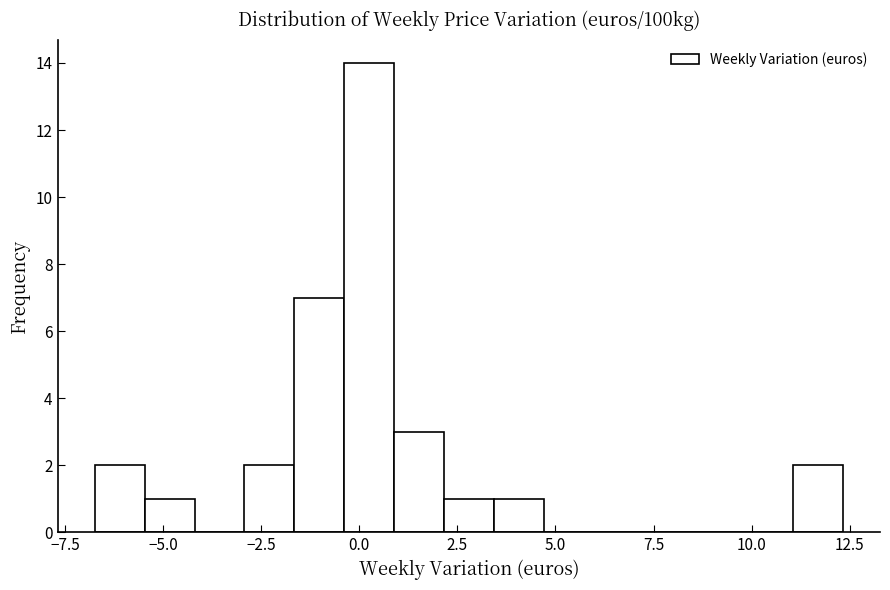

Around what value on the x-axis is the tallest bar? Give the approximate position of its centre, as read against the axis.

0.0